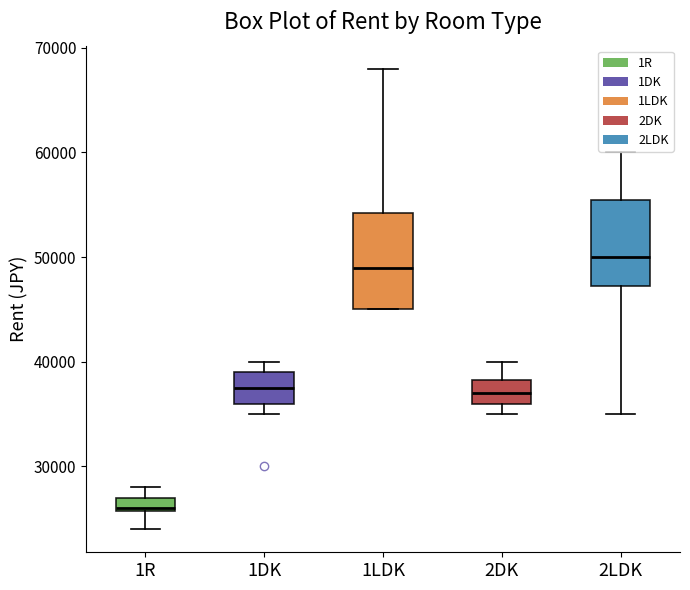

Where is the lower edge of the box for 1DK on the y-axis? The values are not printed on the chart, so give them approximately, as read against the axis.

36000